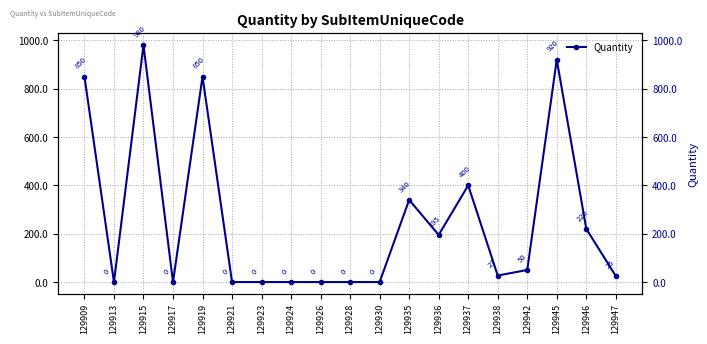

How many positive values are there?

11